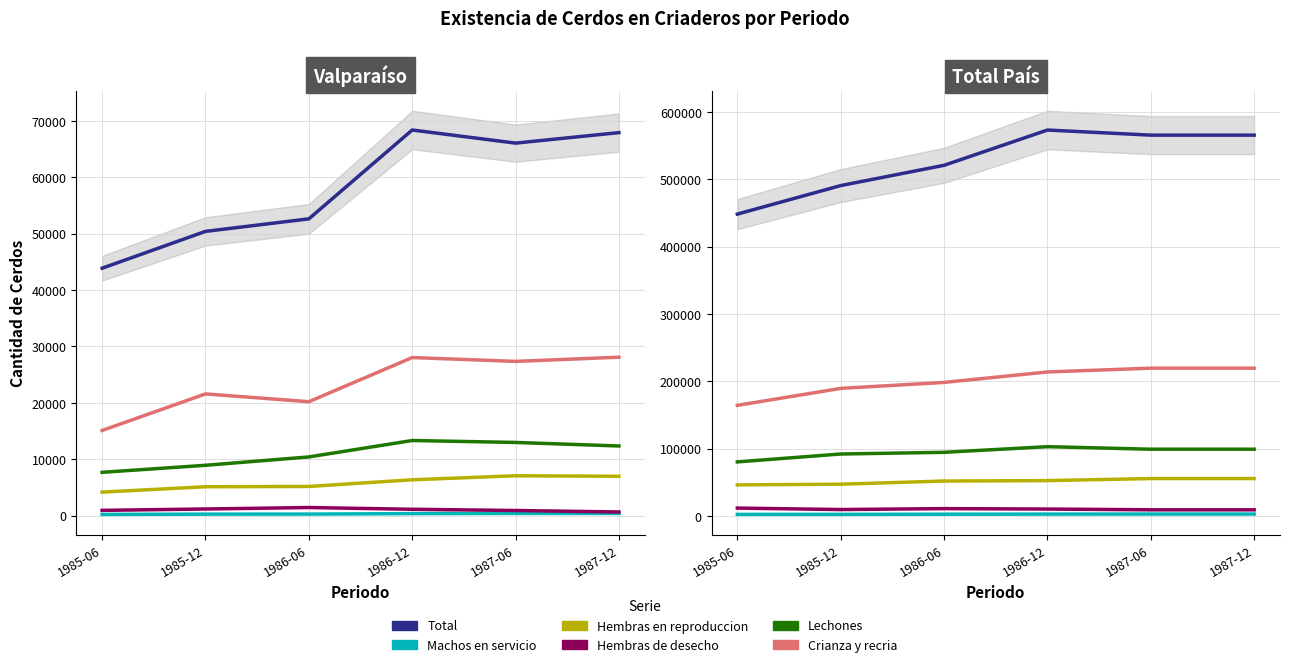

Is this an area chart (filled region under the line)?

No